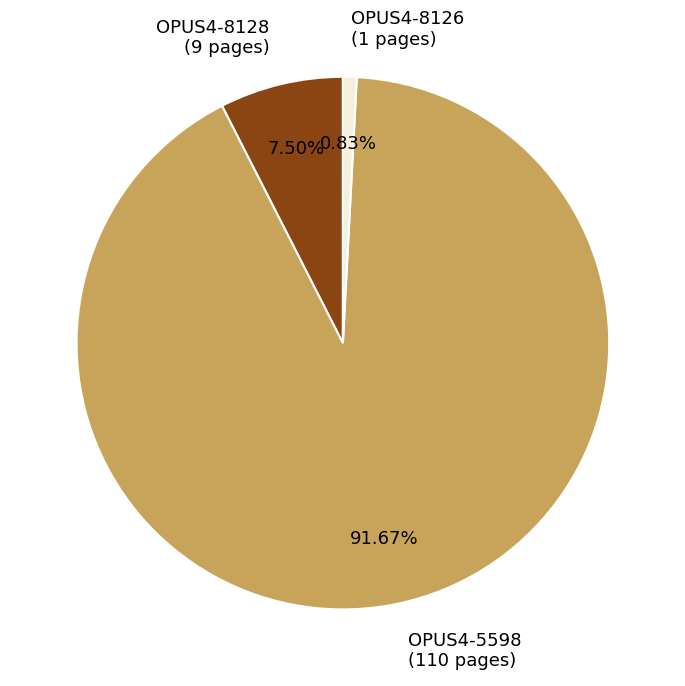

Combined, do OPUS4-5598 (110 pages) and OPUS4-8128 (9 pages) account for over 50%?

Yes